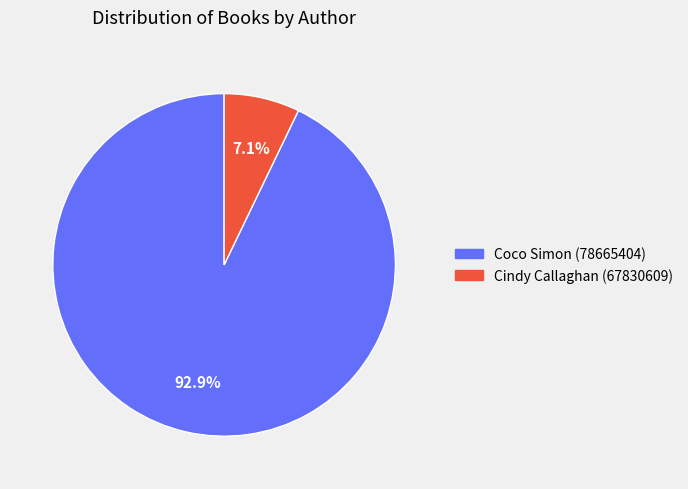

To the nearest percent, what is the average slice percentage?

50%